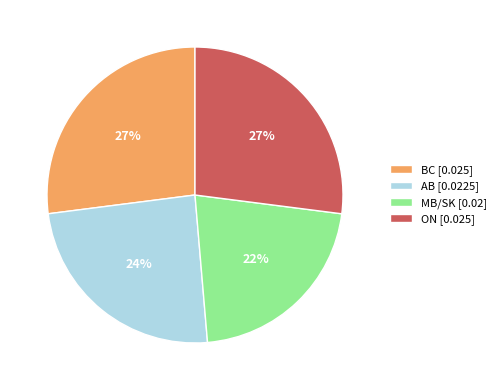

To the nearest percent, what is the combined percentage of ON and AB?

51%